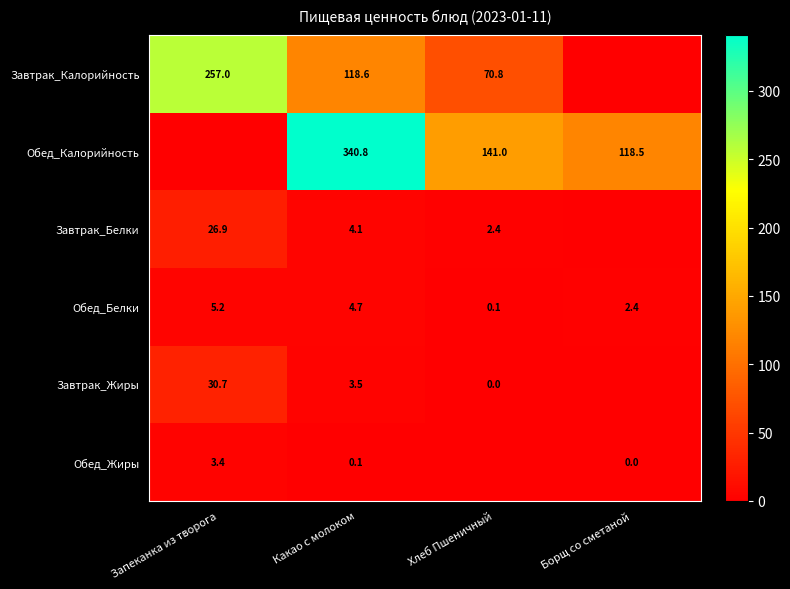

True or false: Завтрак_Жиры has a value of 4.8 at Какао с молоком.

False